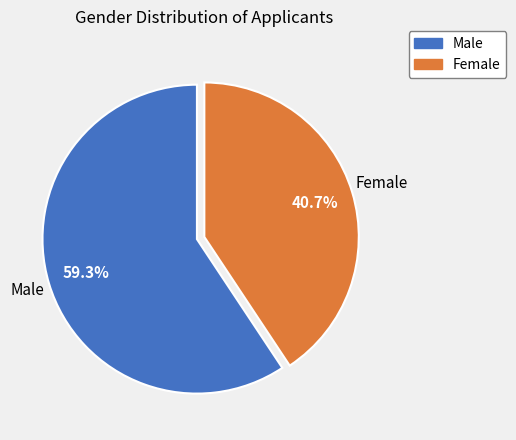

What percentage is the Male slice, to the nearest percent?

59%